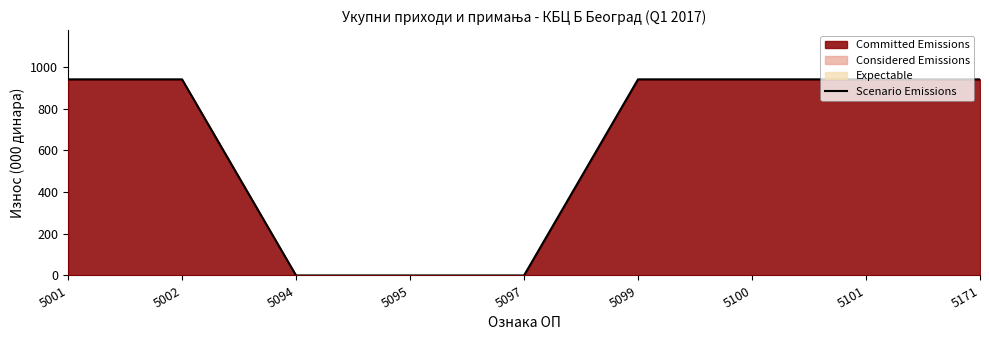

How many distinct data groups are displayed?

1